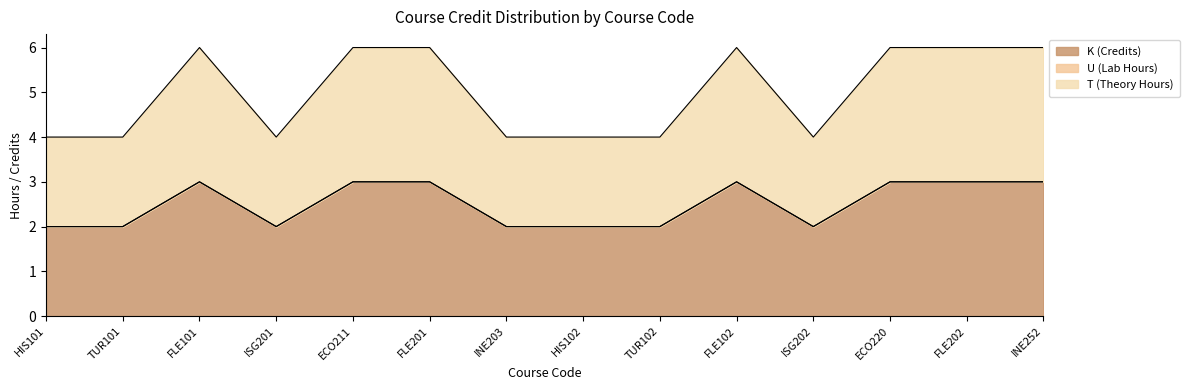

Which has a higher value, TUR102 or INE252?

INE252